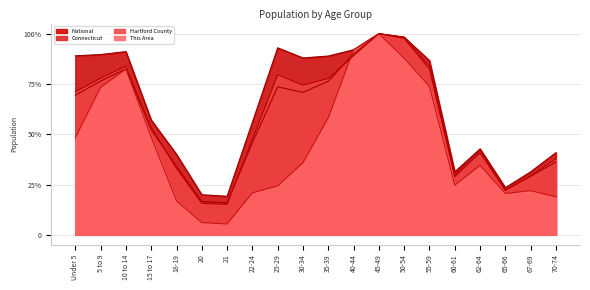

At which label does Hartford County reach its minimum?

21